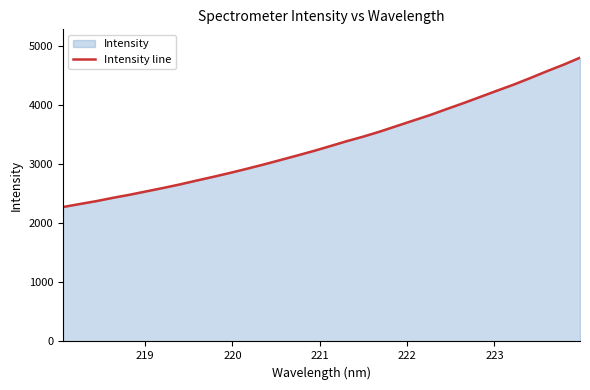

What is the greatest value displayed?

4805.8